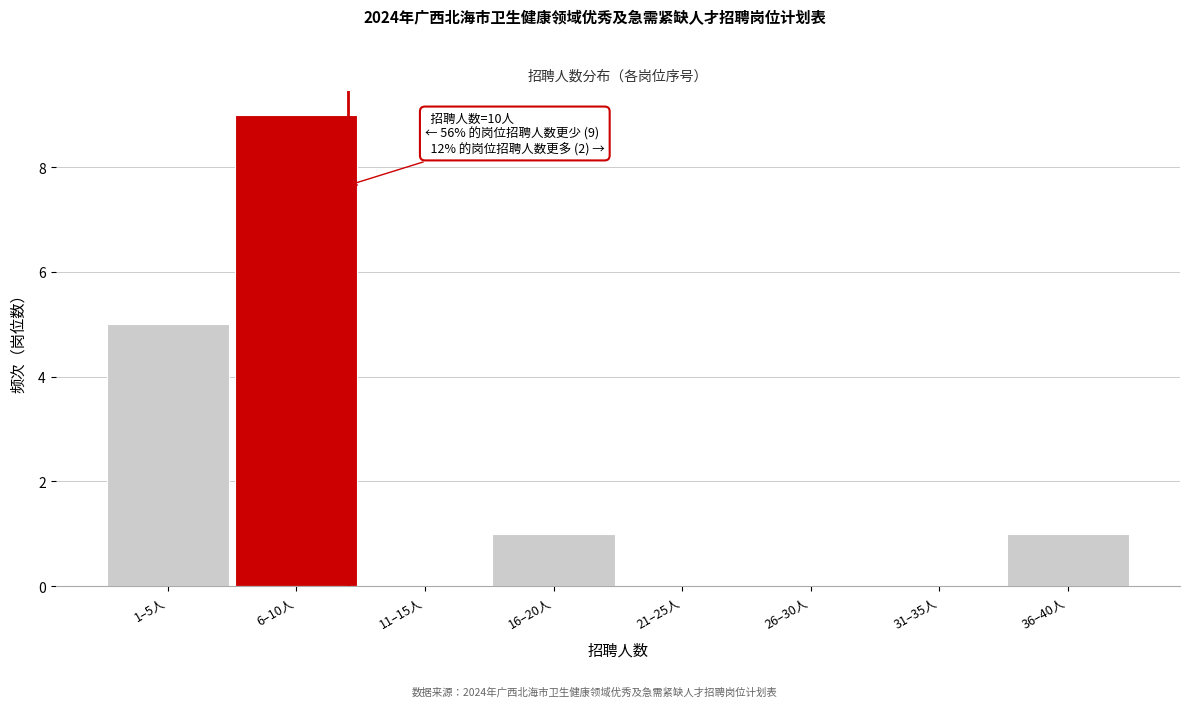

Reading left to right, extract all data points from this chart.

1–5人=5	6–10人=9	11–15人=0	16–20人=1	21–25人=0	26–30人=0	31–35人=0	36–40人=1